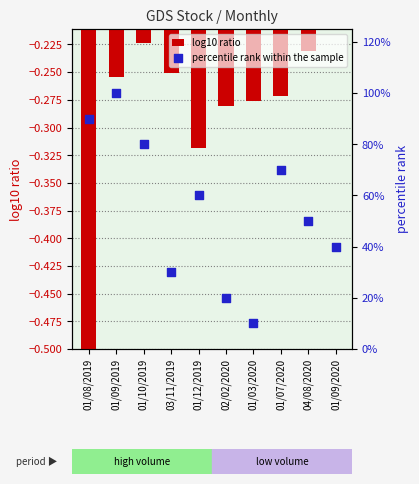

Which series has the widest spread of Y values?

percentile rank within the sample